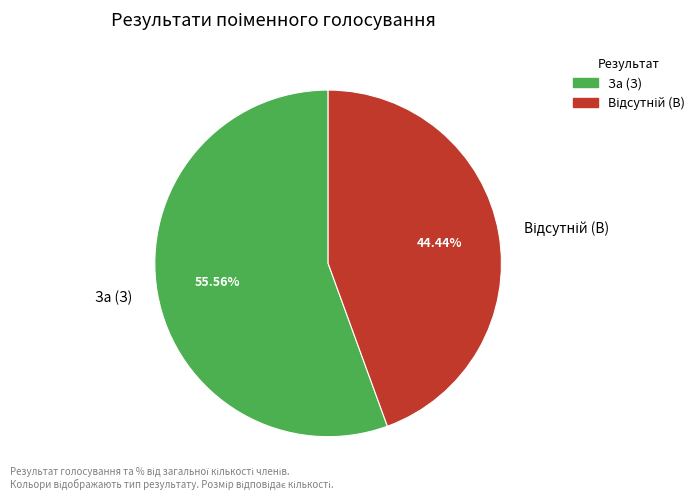

Which slice is the largest?

За (З)